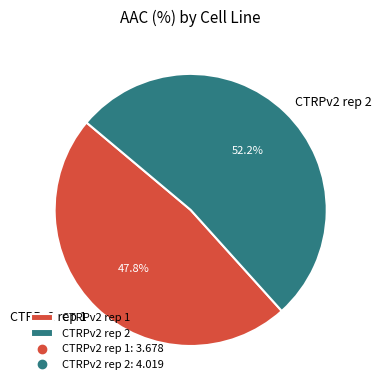

Is there any slice that represents more than half of the pie?

Yes